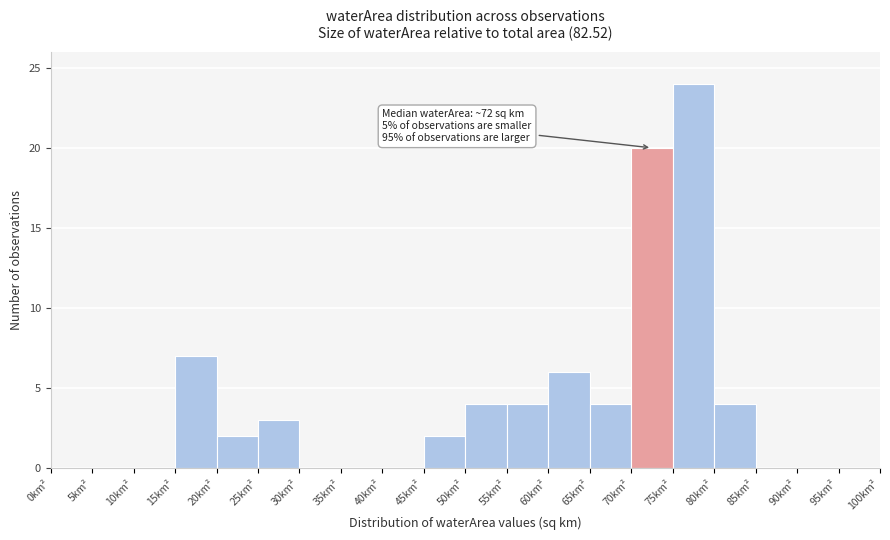

Which range on the x-axis has the tallest bar?

75 to 80